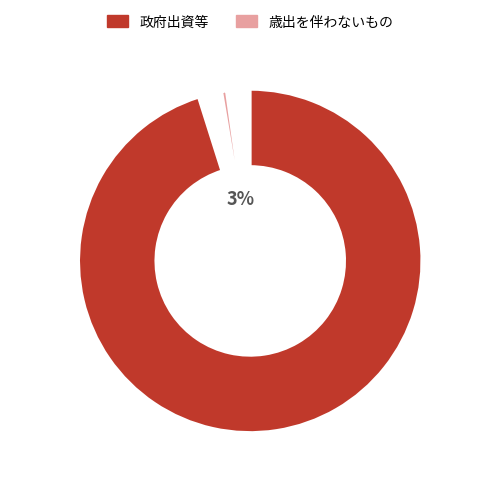

To the nearest percent, what portion does 政府出資等 represent?

97%